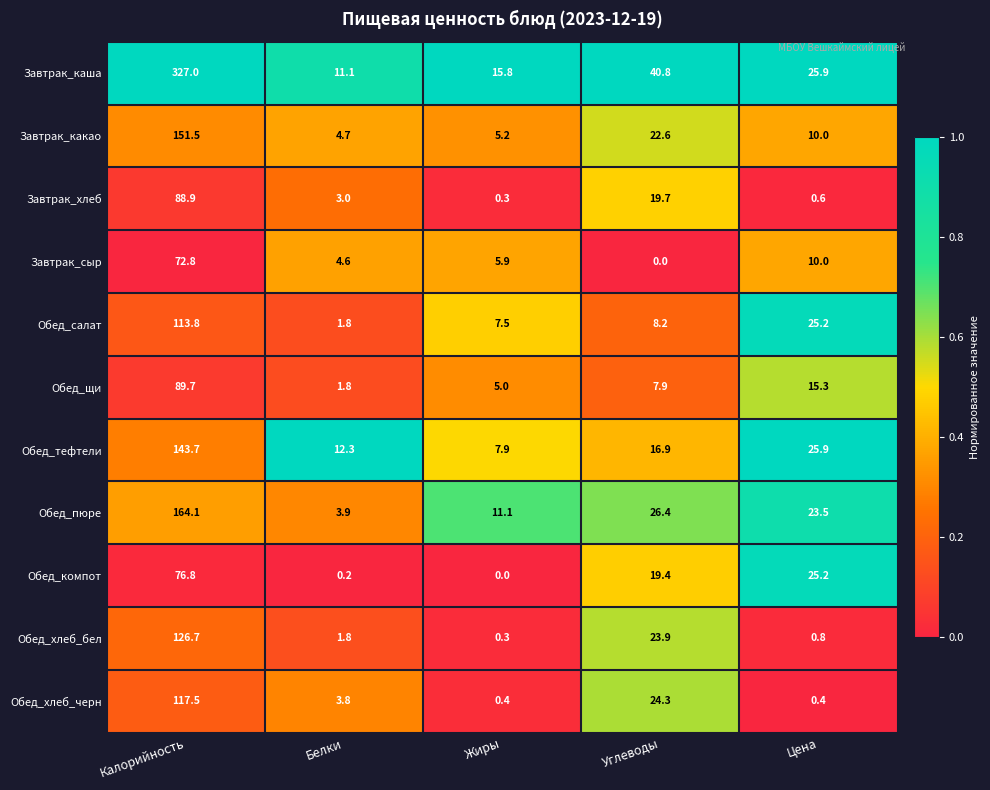

What is the difference between the Завтрак_сыр values at Калорийность and Белки?

68.2